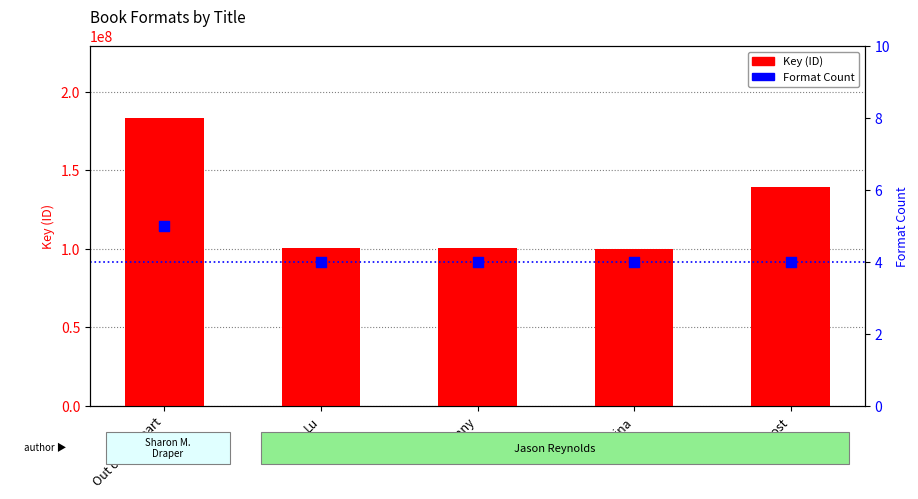

Which series reaches the maximum Y coordinate?

Key (ID)